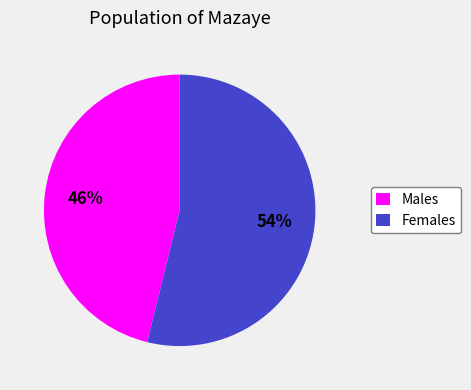

True or false: Males accounts for 46% of the total.

True